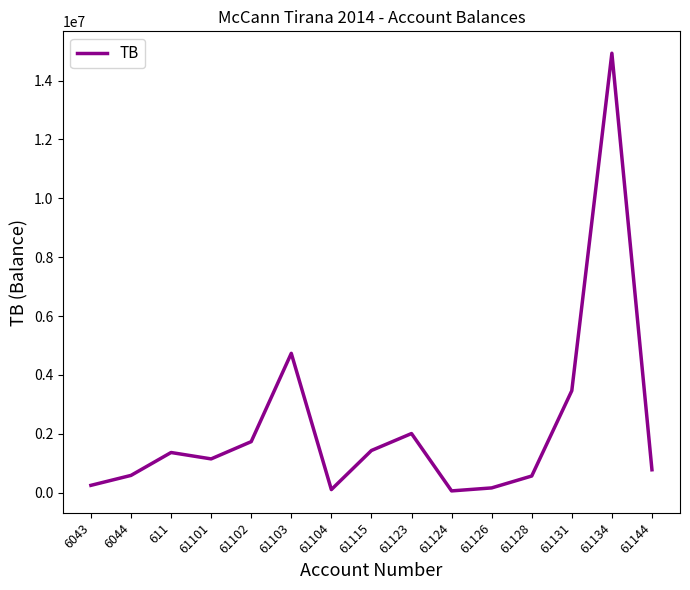

What is the greatest value displayed?

14931158.8